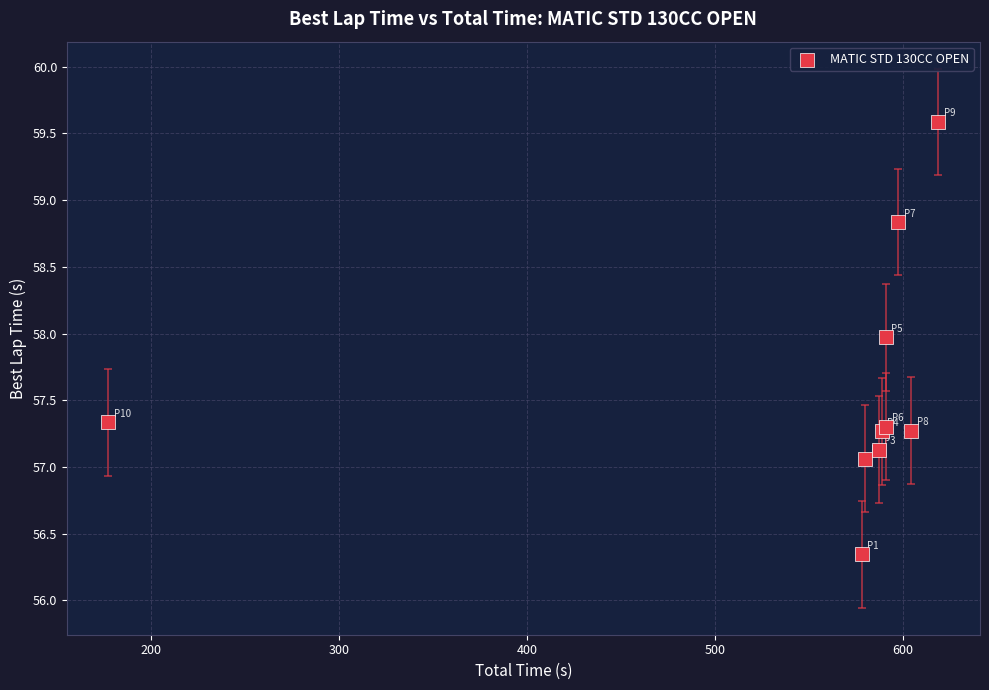

What Y value in the scatter plot is closest to 57?

57.1